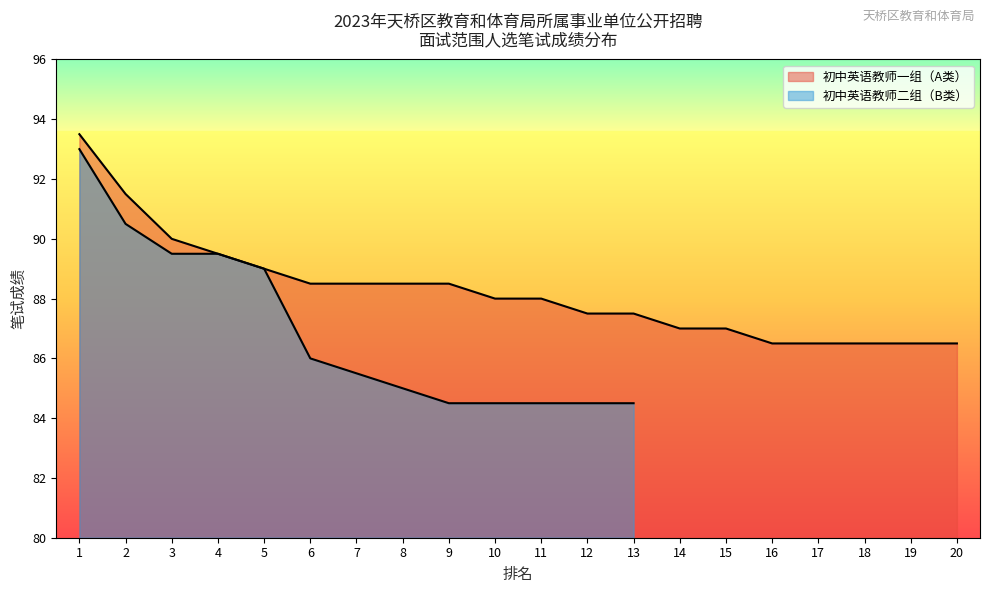

What is the change in value from 2 to 5?

-2.5